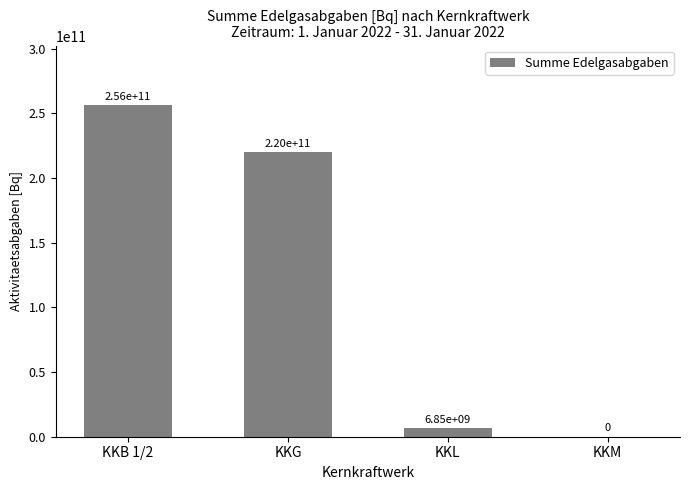

What is the sum of the values at KKG and KKL?

226846333960.0